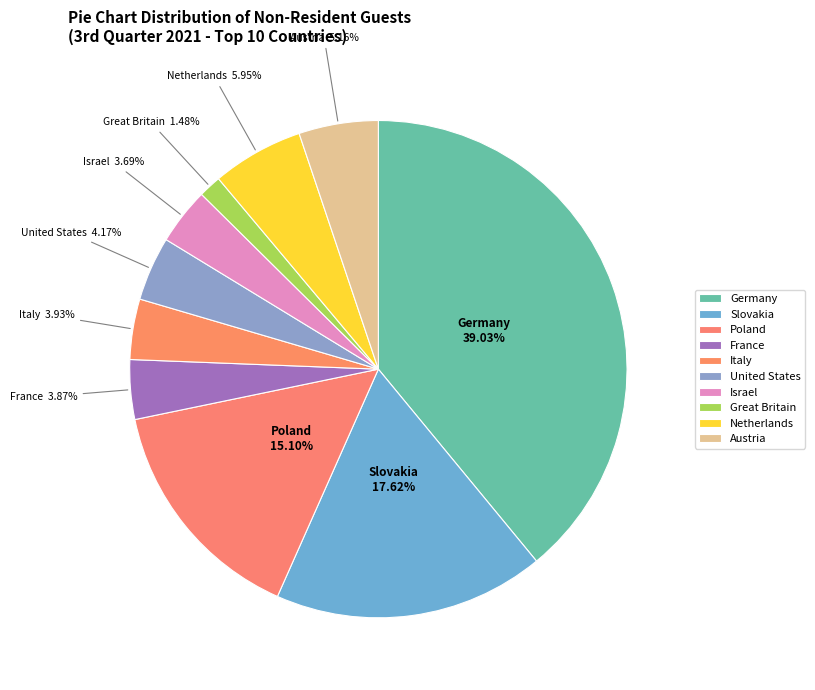

To the nearest percent, what portion does Slovakia represent?

18%